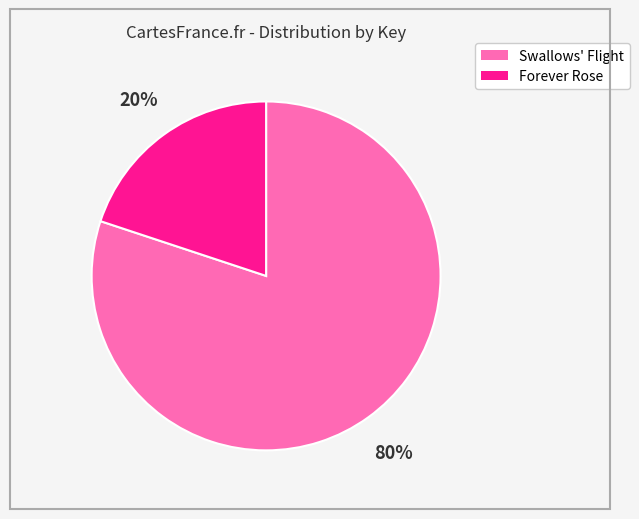

Does any single category account for the majority?

Yes